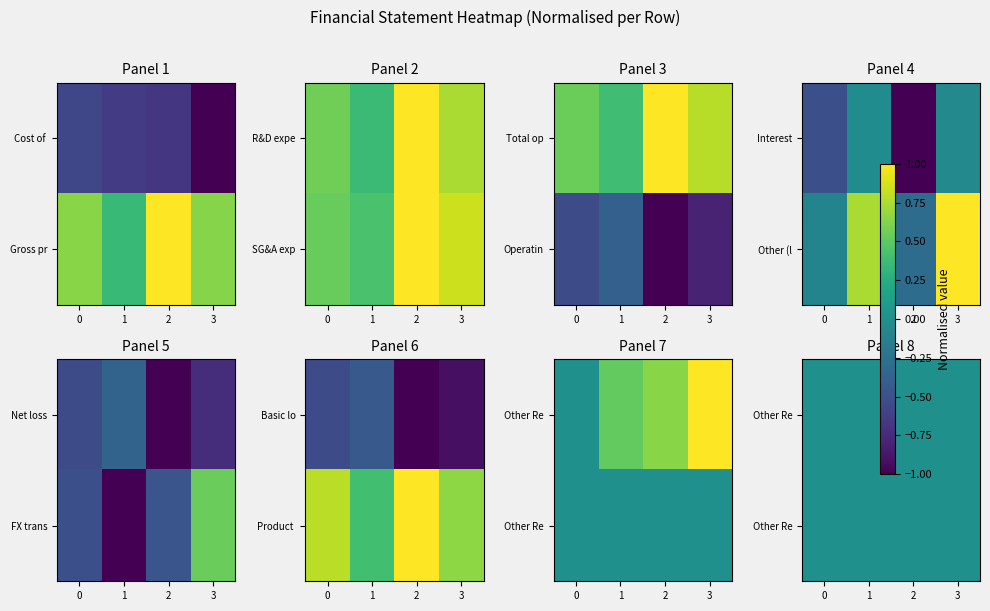

What is the average value of the Basic loss per share series?

-0.7